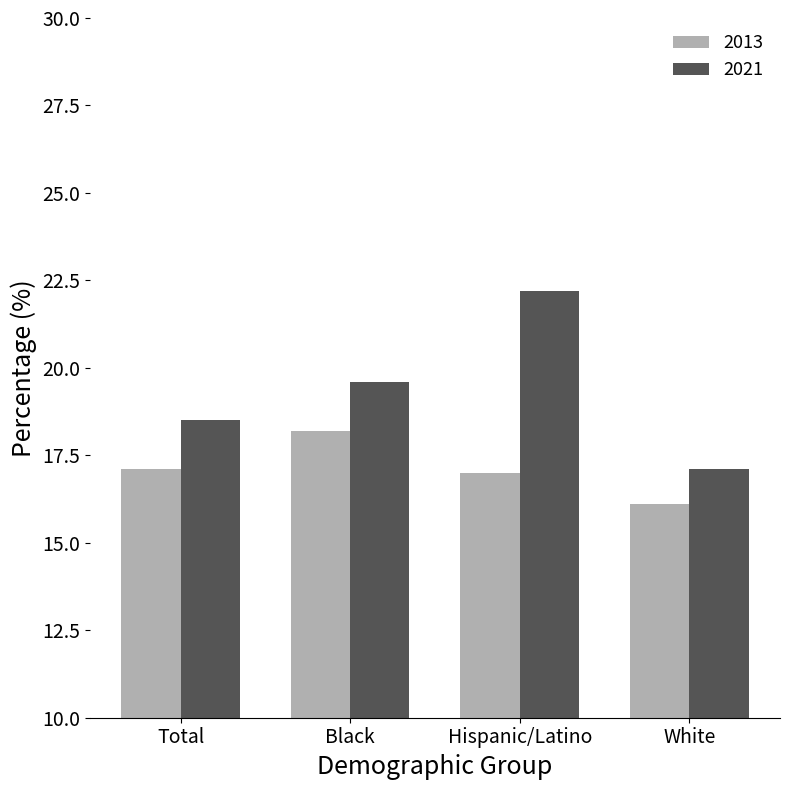

The value of 2013 at Hispanic/Latino is 17.0. True or false?

True